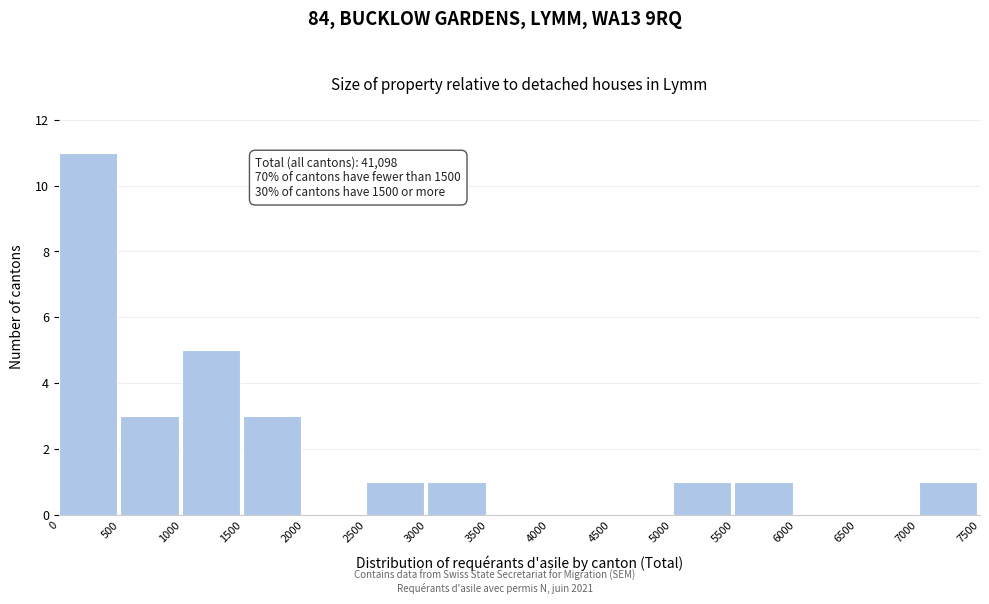

Which range on the x-axis has the tallest bar?

0 to 500